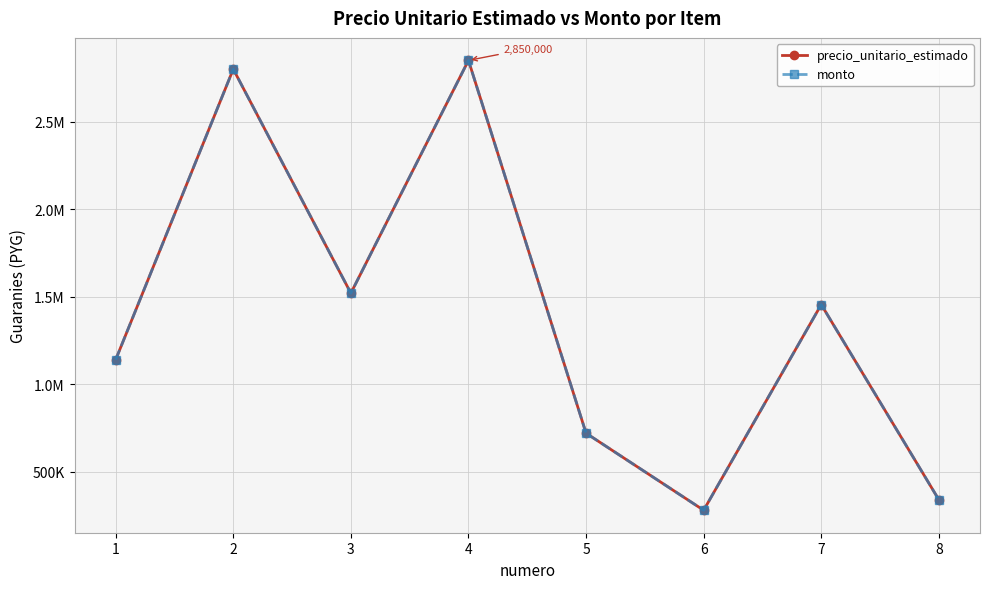

At which label is precio_unitario_estimado closest to 1565000?

3